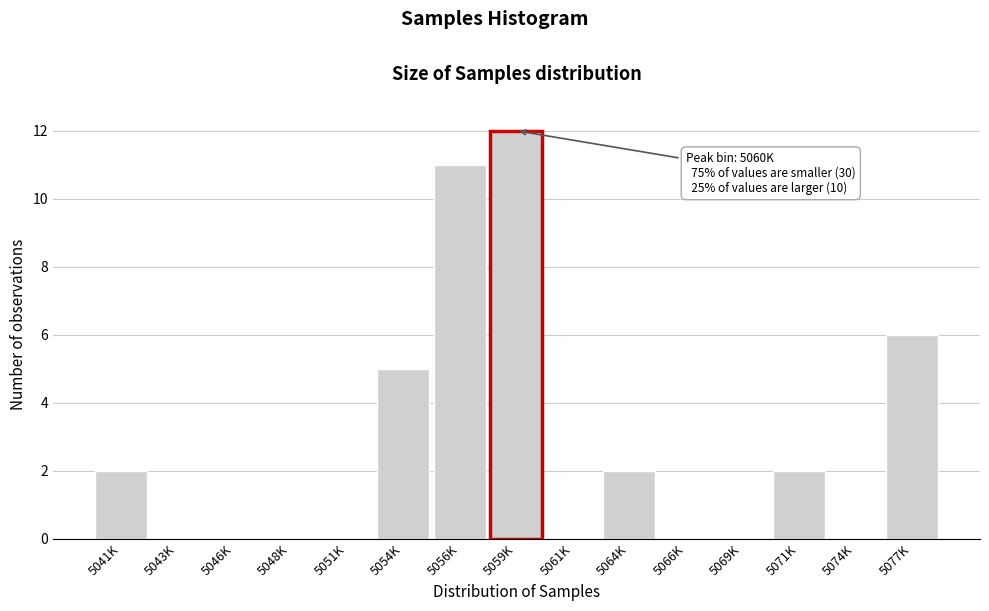

Reading left to right, transcribe all the data shown in this chart.

5041K=2	5043K=0	5046K=0	5048K=0	5051K=0	5054K=5	5056K=11	5059K=12	5061K=0	5064K=2	5066K=0	5069K=0	5071K=2	5074K=0	5077K=6